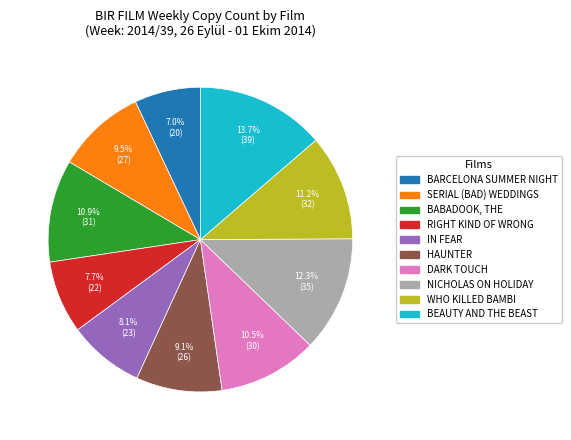

Is there any slice that represents more than half of the pie?

No